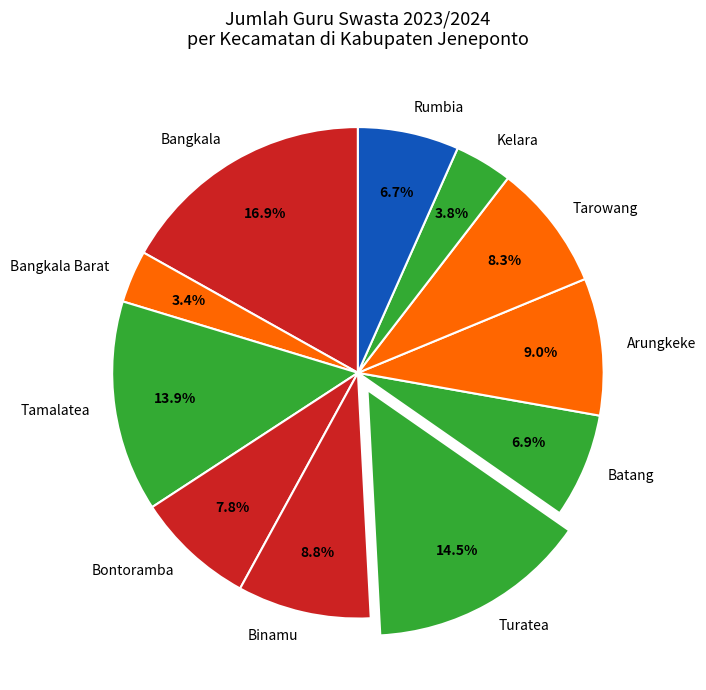

Does Tamalatea account for over 50% of the chart?

No